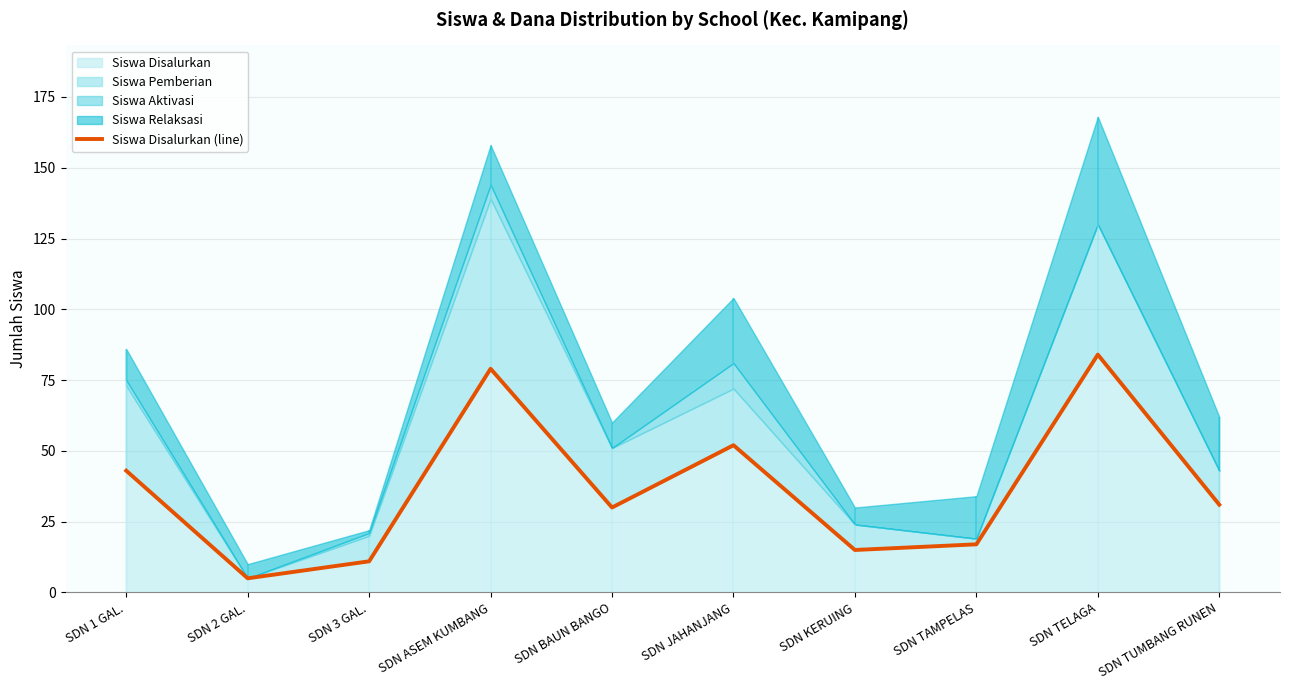

What is the smallest value displayed?

5